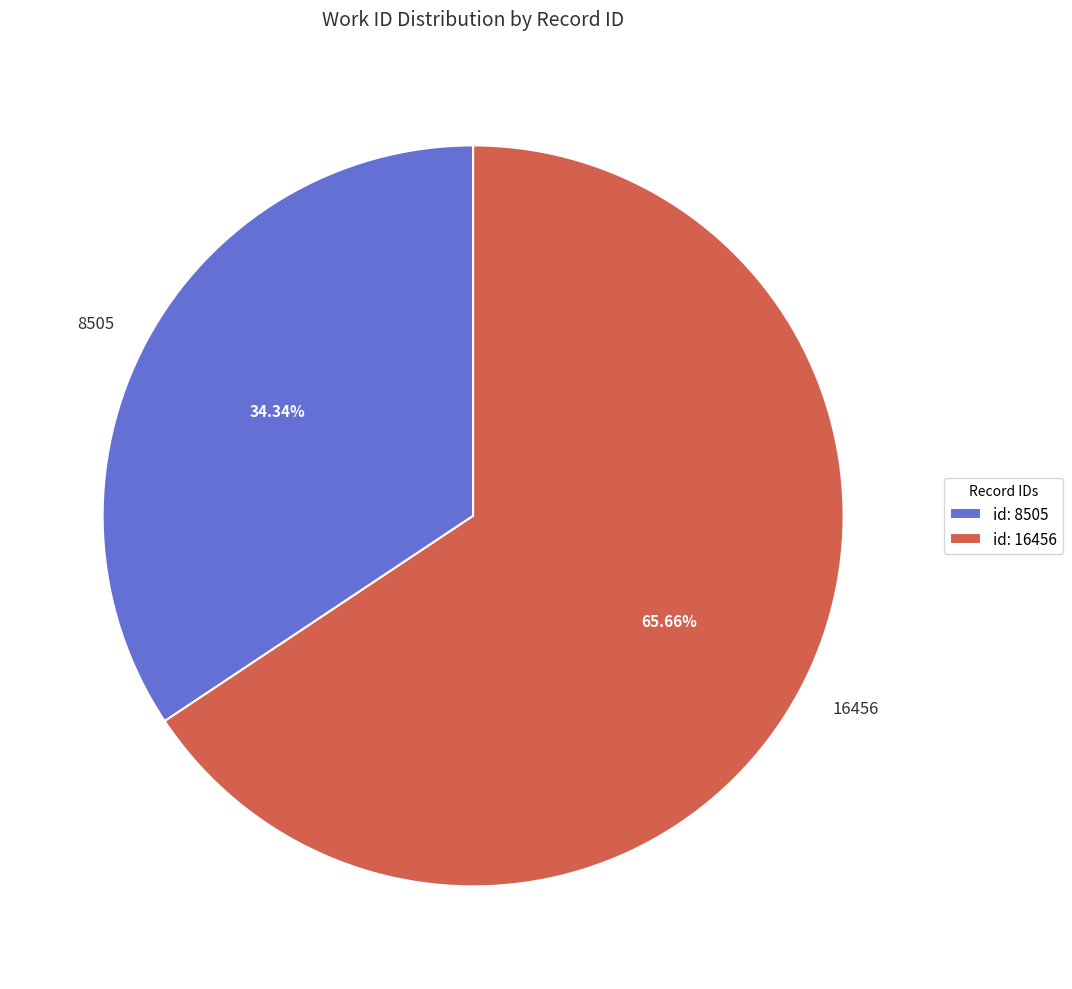

Which slice is the largest?

16456